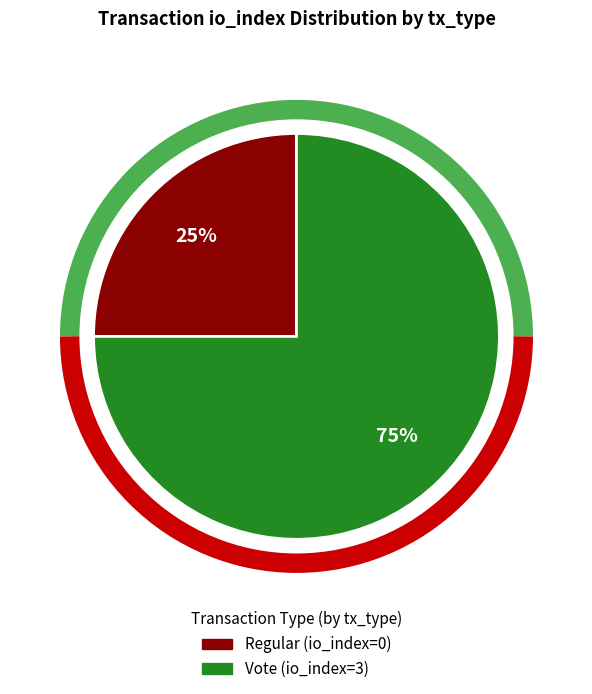

How many slices are in this pie chart?

2